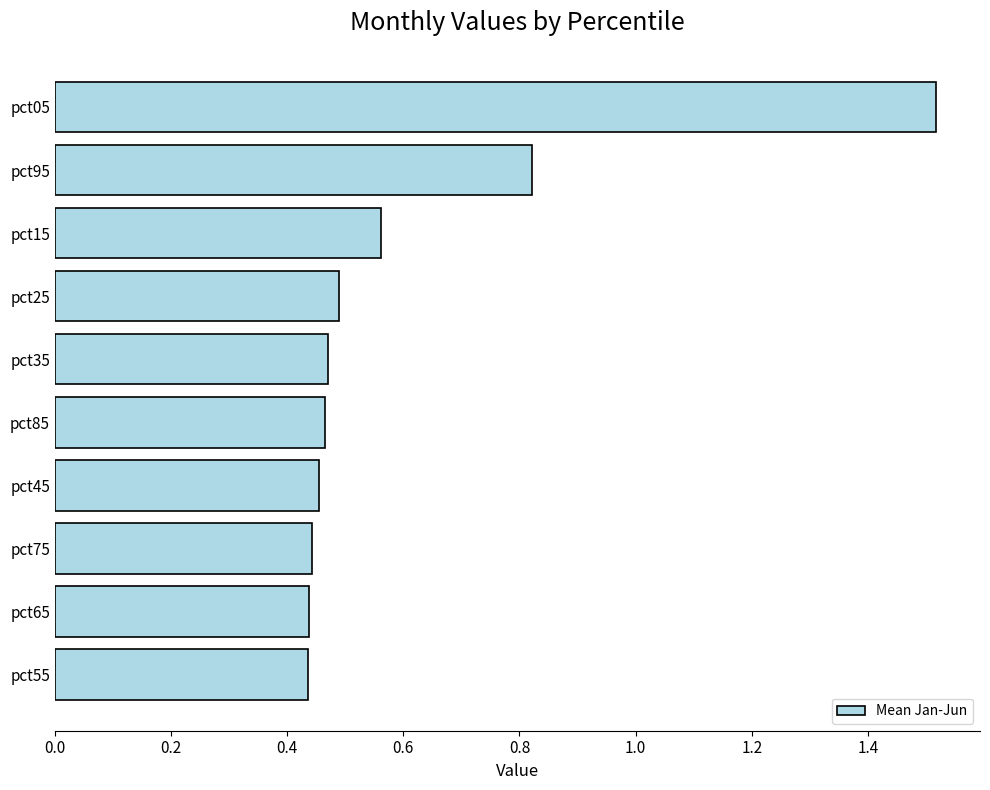

Count the number of categories in the chart.

10